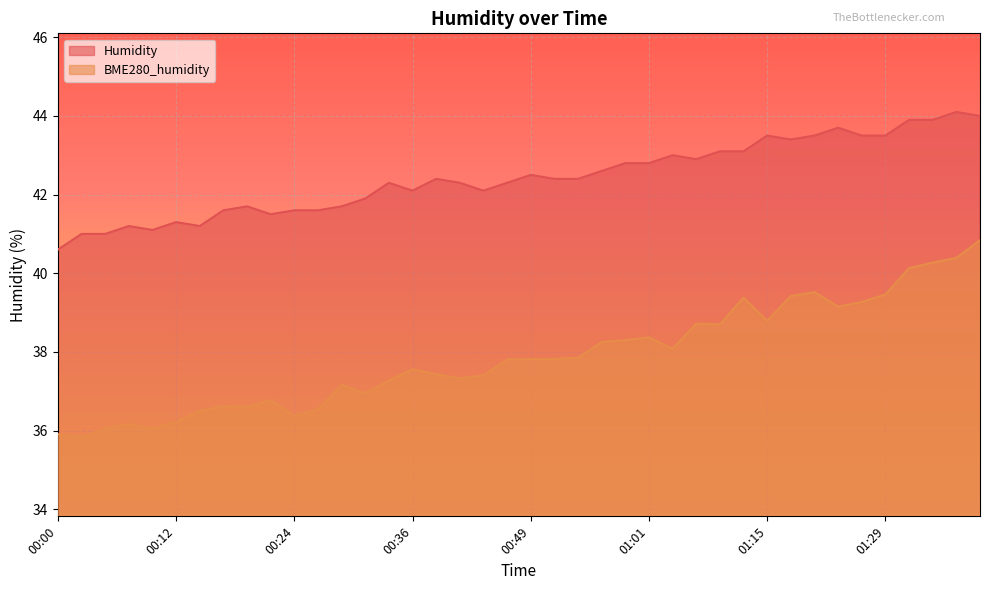

Is it true that BME280_humidity equals 38.2 at 00:56?

True